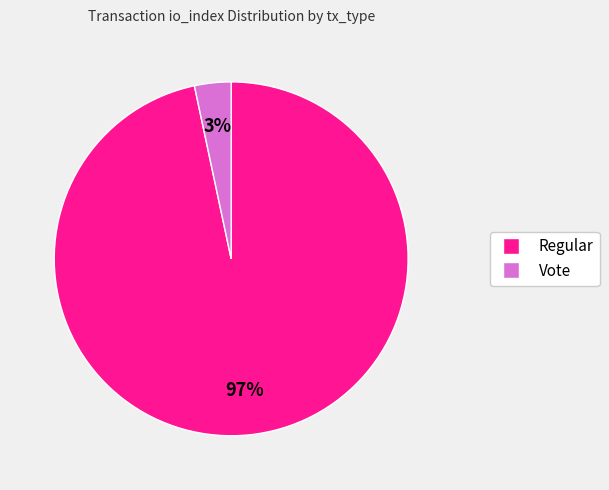

What percentage is the Regular slice, to the nearest percent?

97%